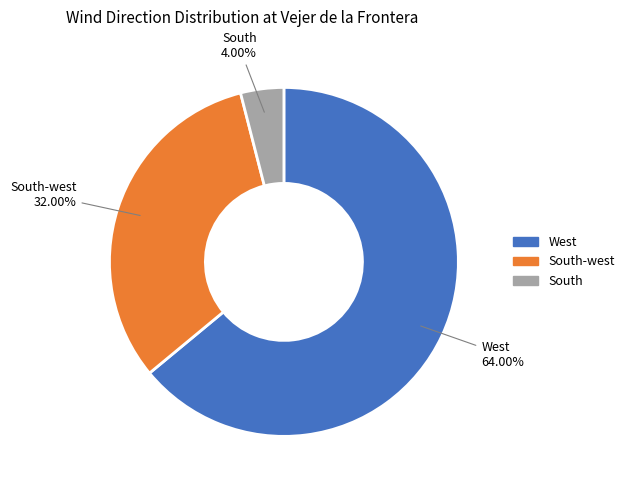

Is there any slice that represents more than half of the pie?

Yes